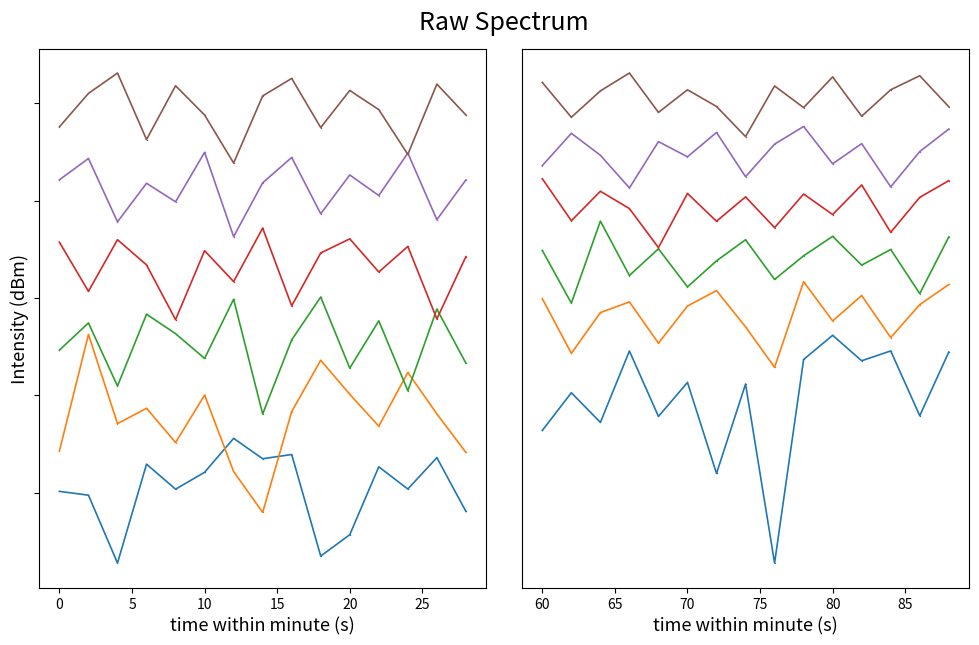

True or false: min 0 has a value of -52.0 at 70.

False